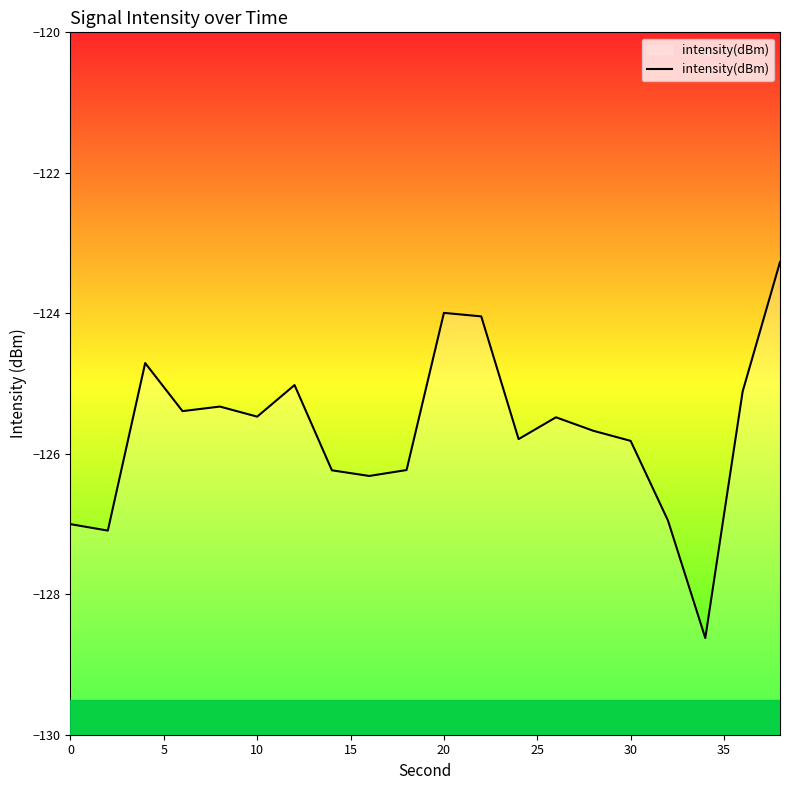

What is the maximum value shown in the chart?

-123.3